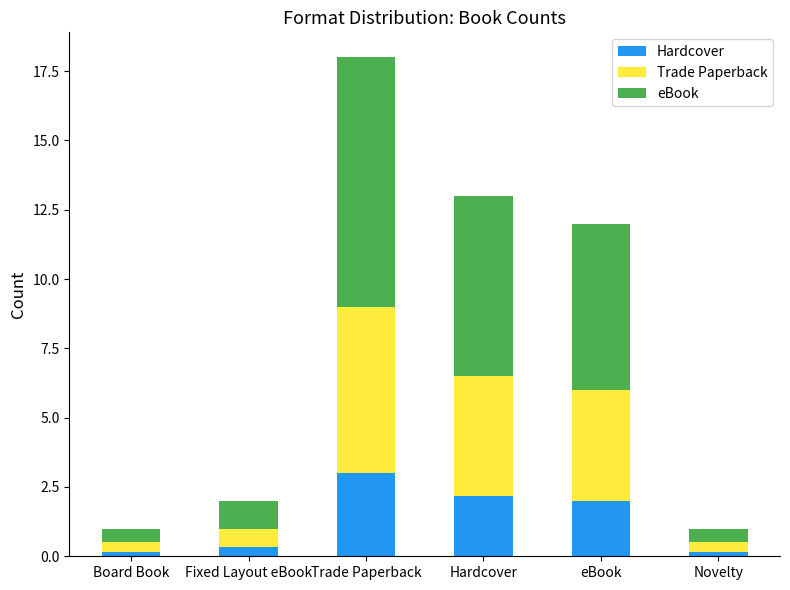

The value of Hardcover at Hardcover is 1.1. True or false?

False